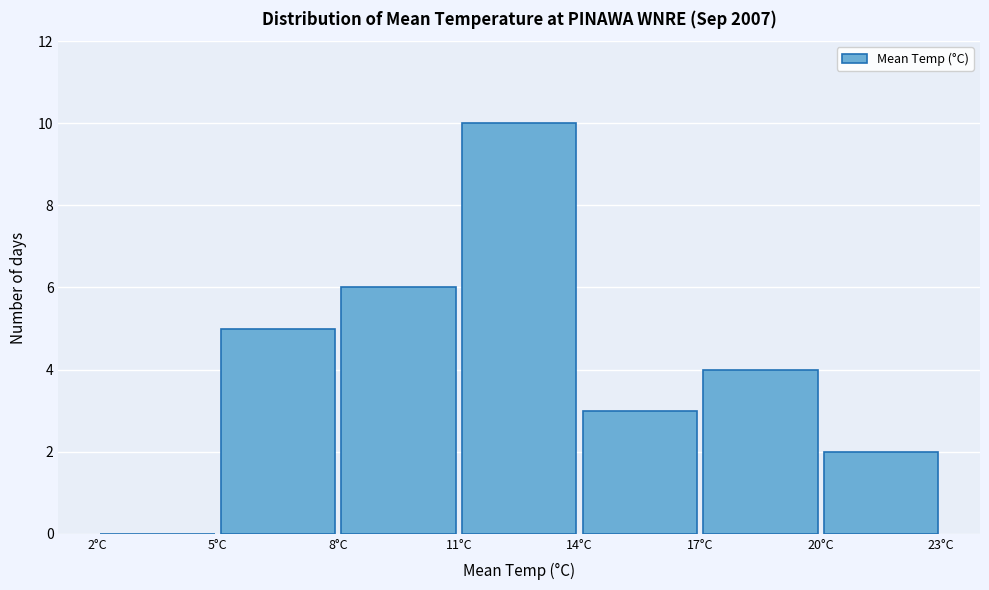

Reading left to right, list every bar in this chart as the range it spans on the x-axis followed by its height. The values are not printed on the chart, so give them approximately, as read against the axis.

2 to 5: 0
5 to 8: 5
8 to 11: 6
11 to 14: 10
14 to 17: 3
17 to 20: 4
20 to 23: 2